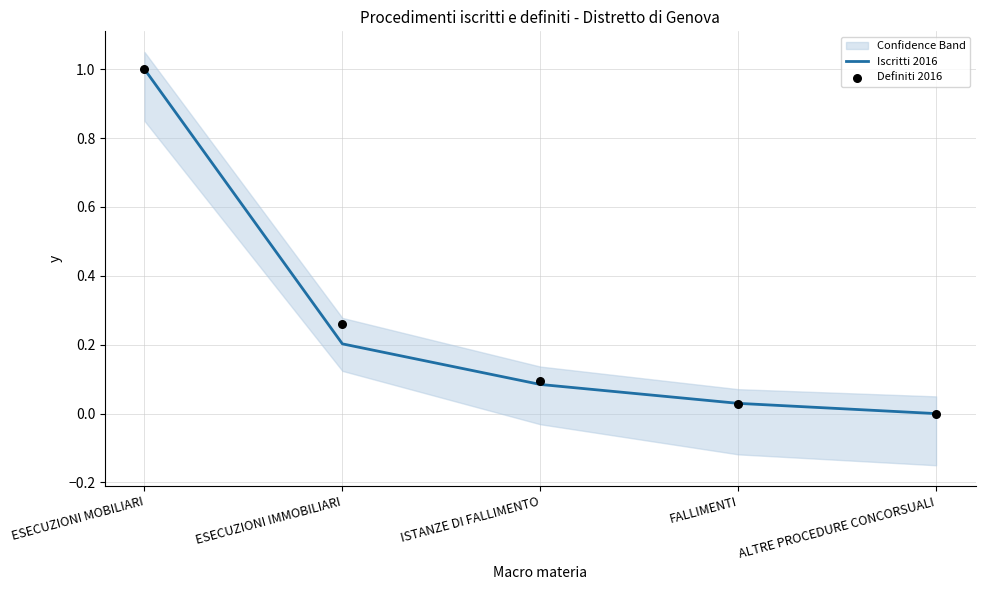

Which series has the largest total across all categories?

Definiti 2016